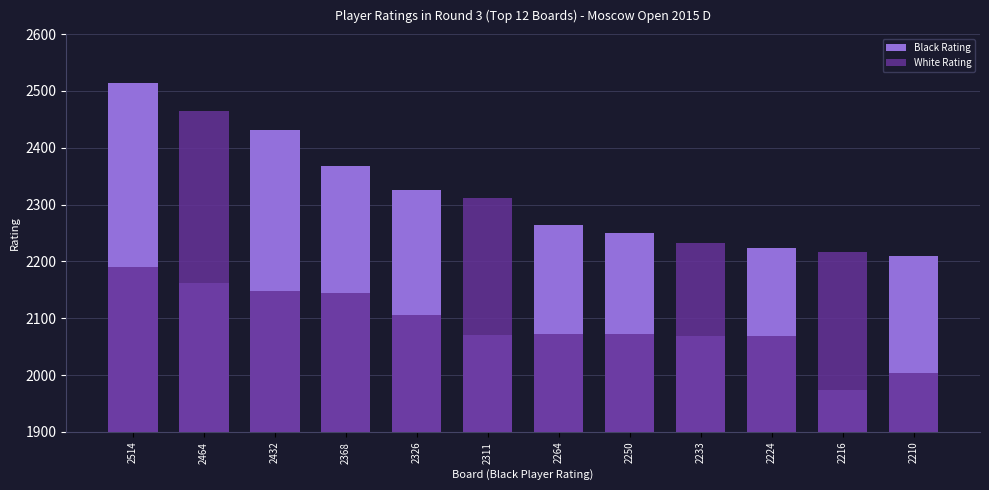

Rank the series by their maximum value, from highest to lowest.

Black Rating, White Rating